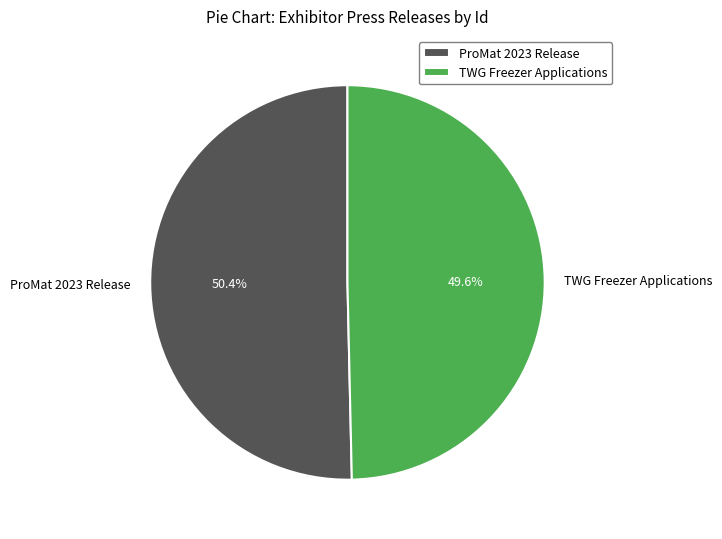

What is the smallest slice in the pie chart?

TWG Freezer Applications